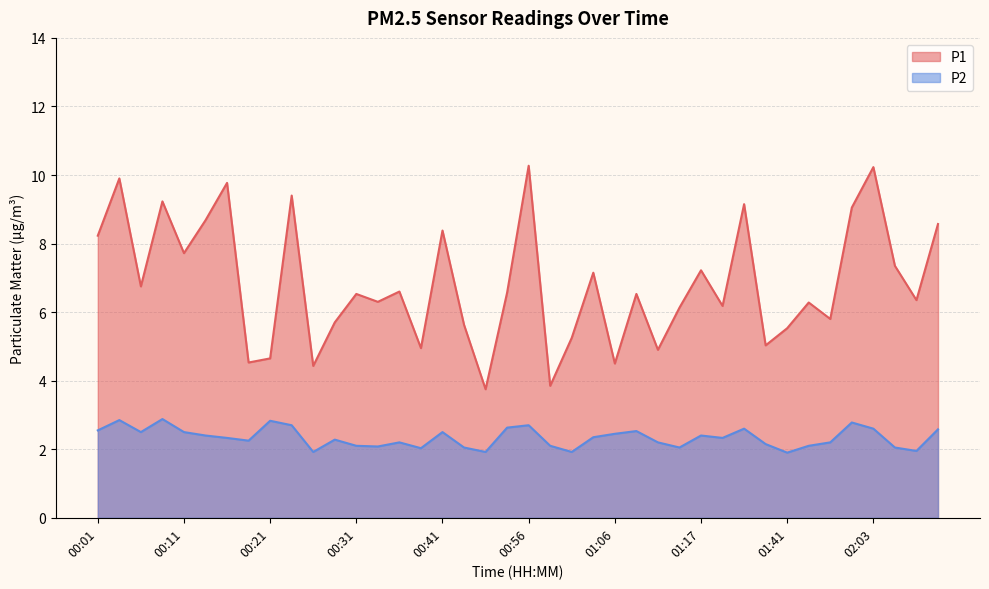

List the series in order of their peak value, highest first.

P1, P2